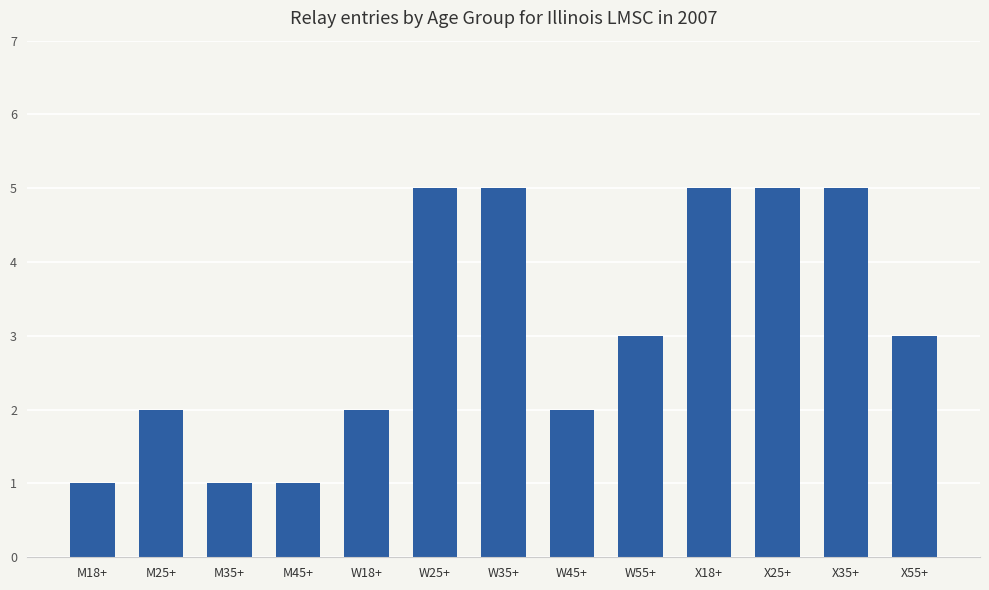

What is the minimum value shown in the chart?

1